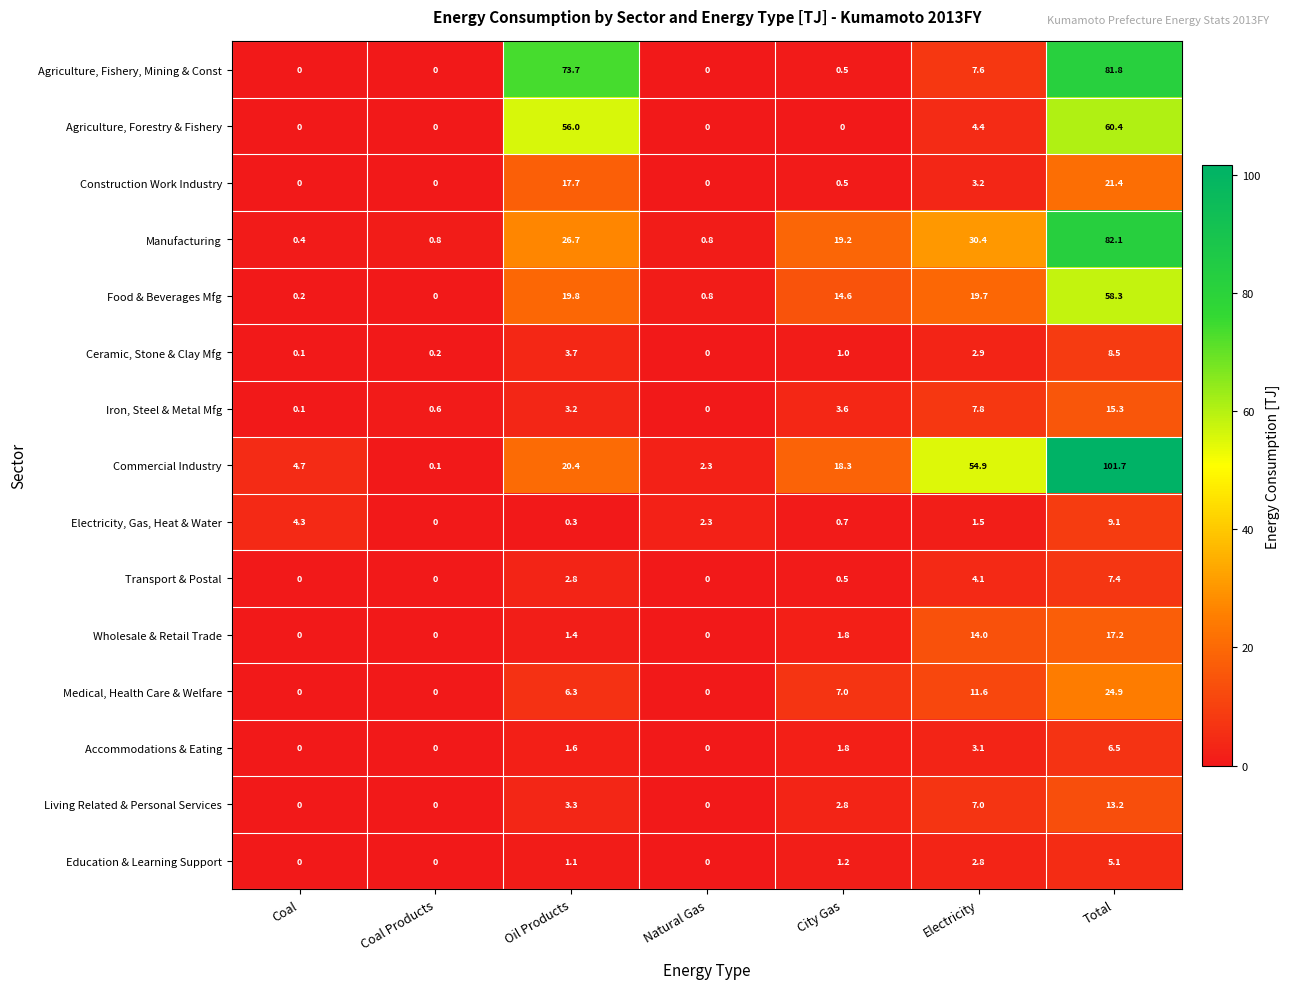

Which series has the widest spread of values?

Commercial Industry